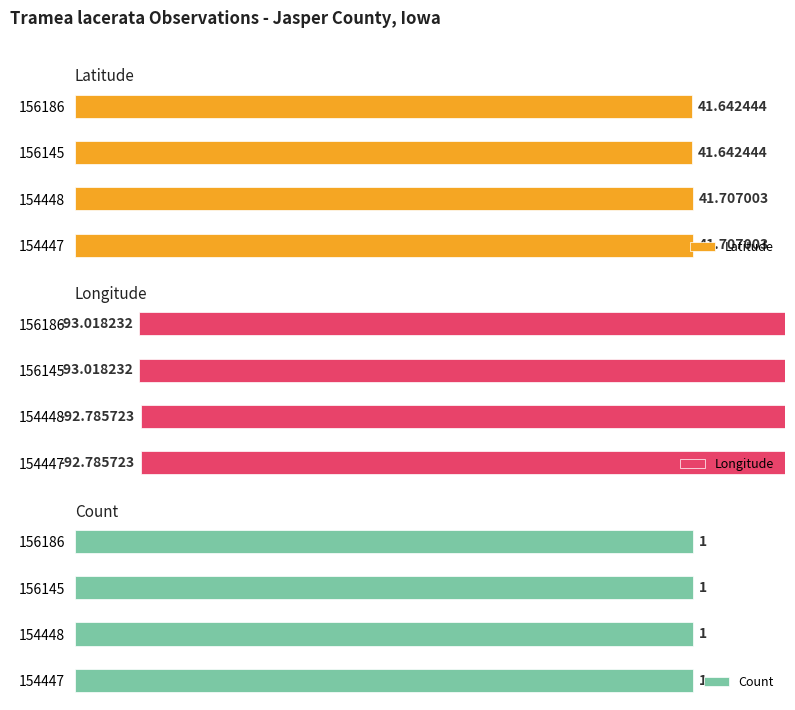

Count the Latitude values in the range 41 to 42.

4